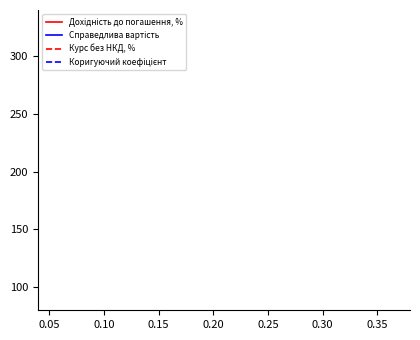

Does the chart display data point markers on the line(s)?

No